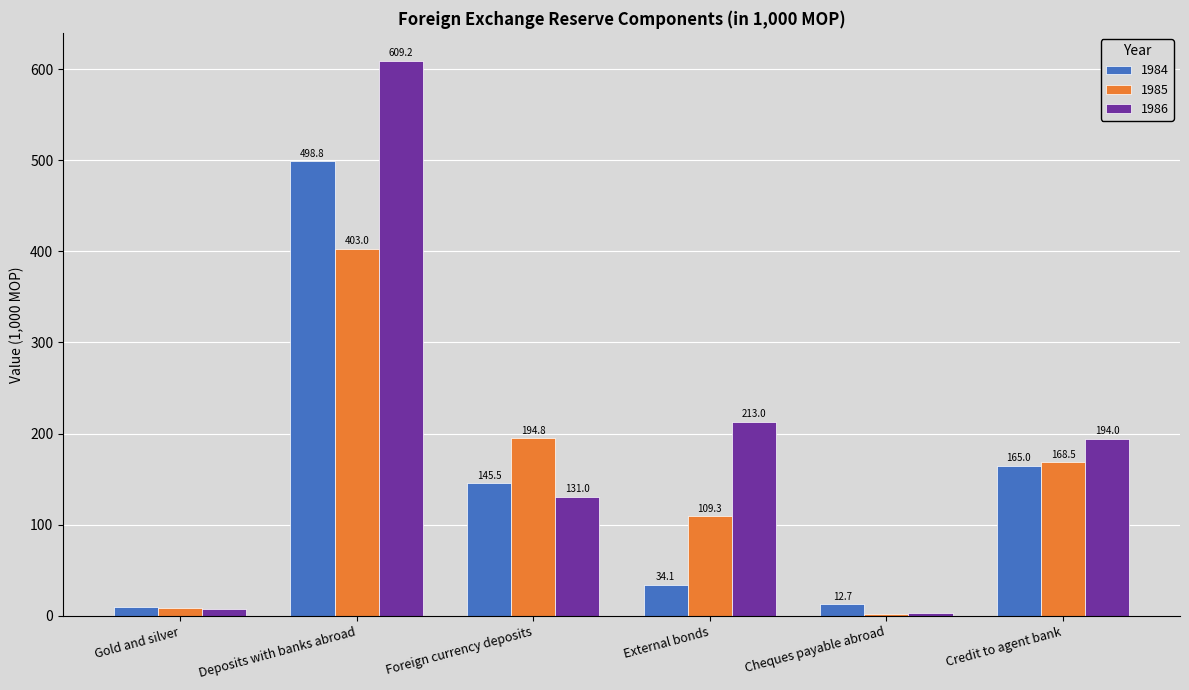

What is the lowest value of the 1986 series?

3.2